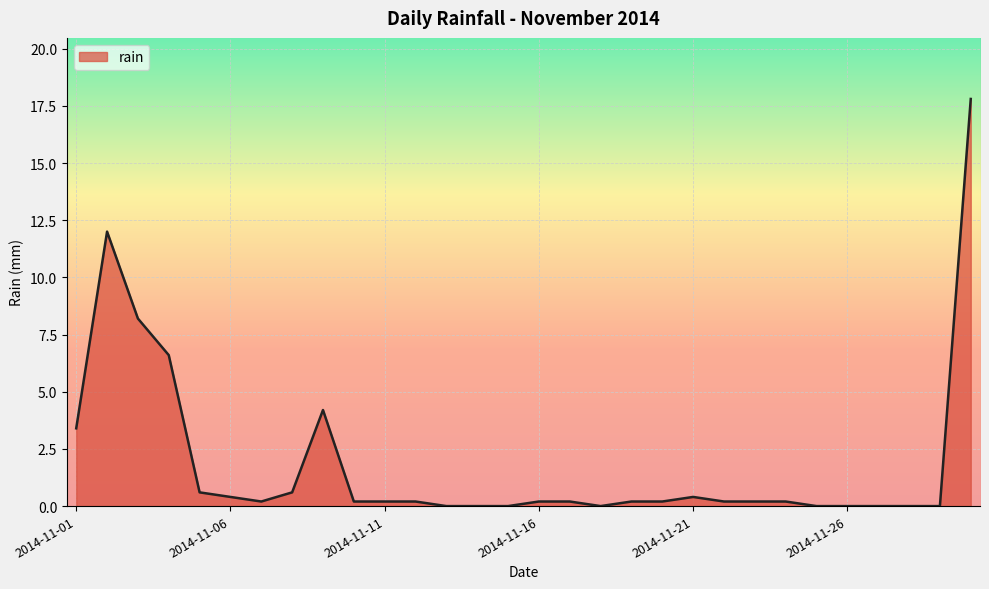

What is the difference between the maximum and minimum values?

17.8